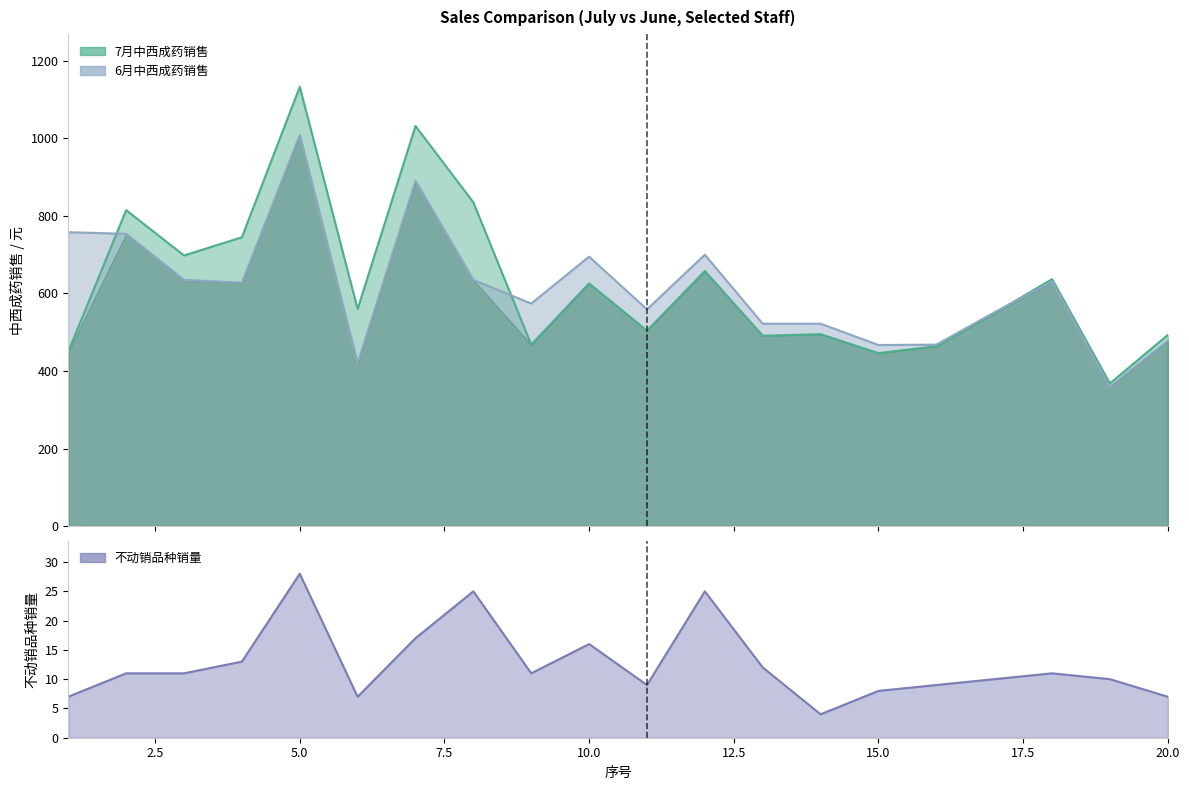

Does the chart display data point markers on the line(s)?

No